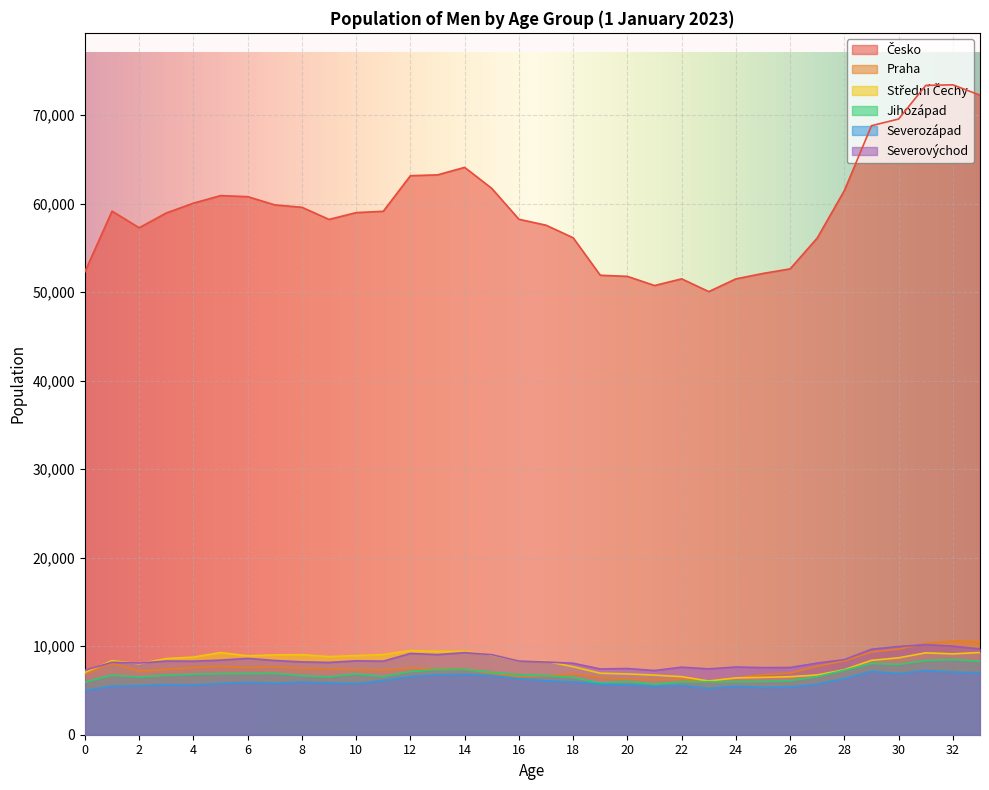

What is the average value of the Střední Čechy series?

8150